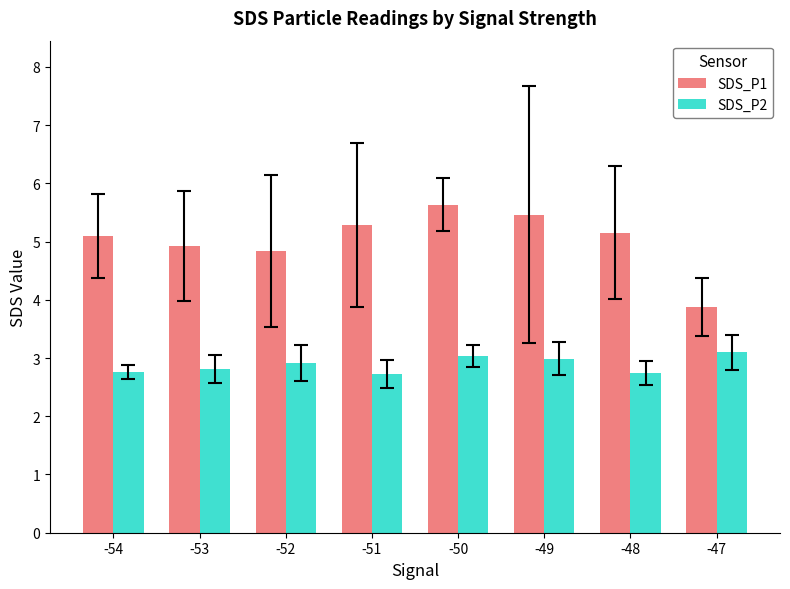

List the series in order of their peak value, highest first.

SDS_P1, SDS_P2